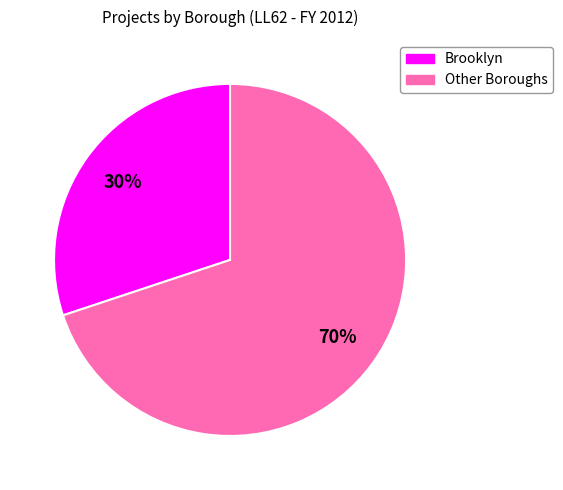

To the nearest percent, what is the average slice percentage?

50%